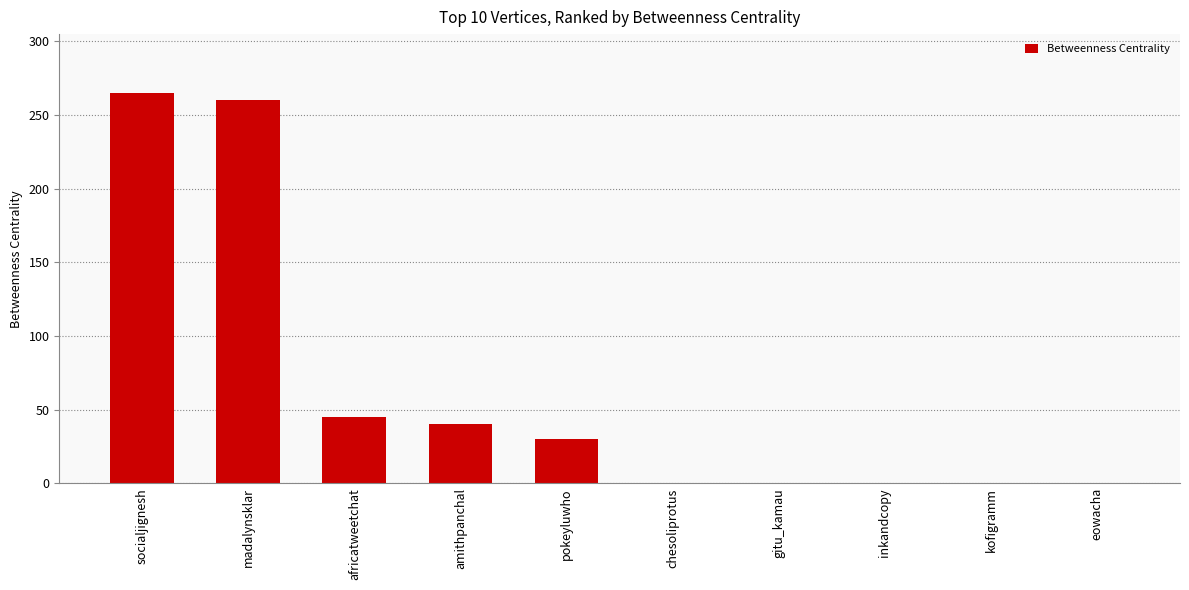

What is the sum of all values?

640